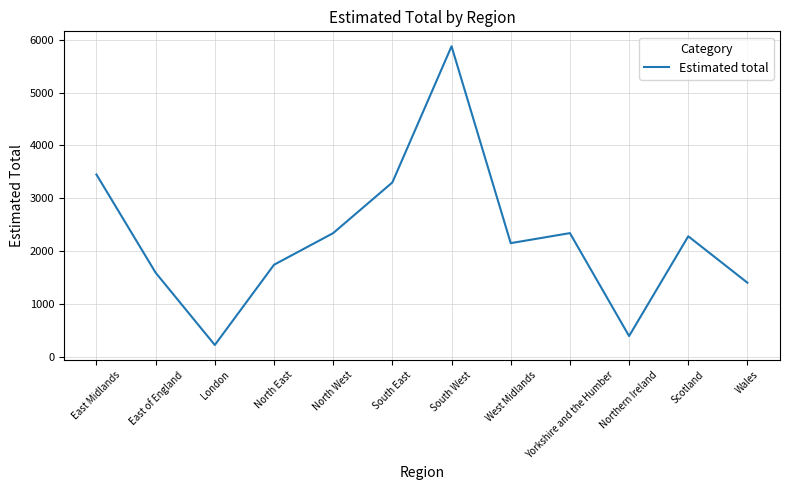

The chart shows a value of 506 at Scotland. True or false?

False